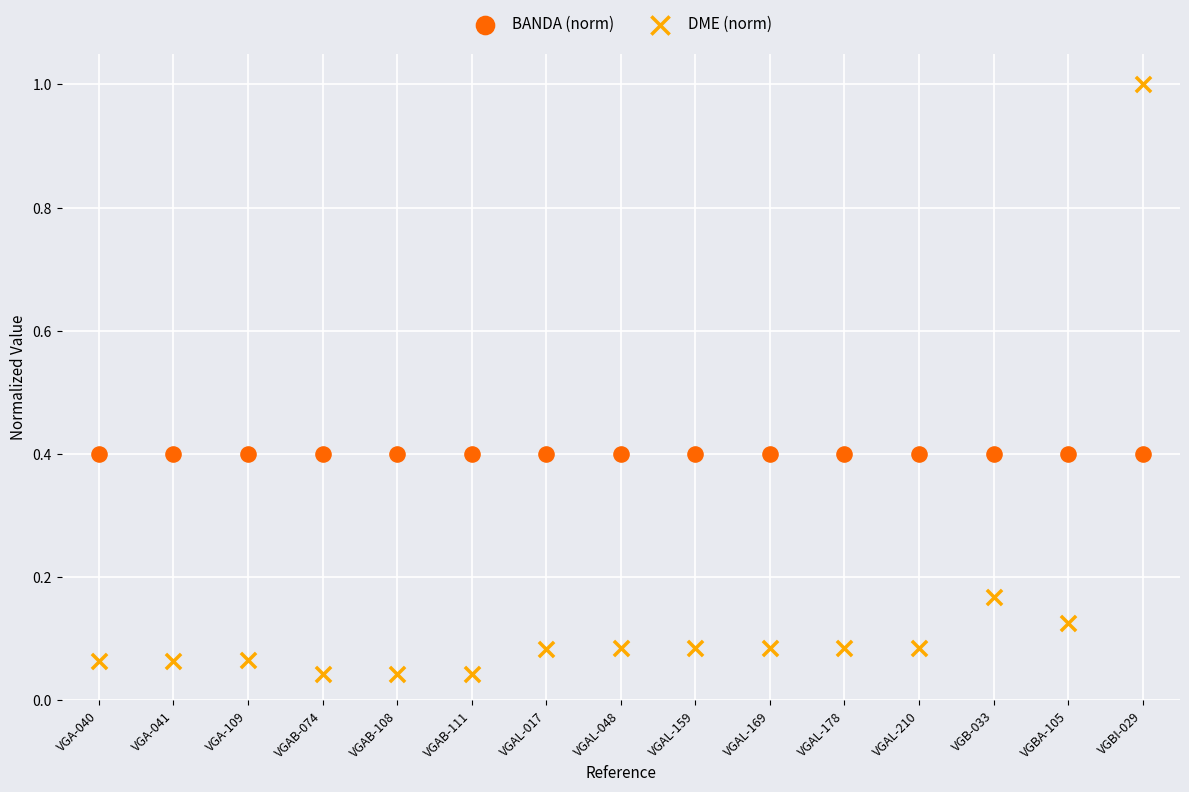

Which series reaches the maximum Y coordinate?

DME (norm)